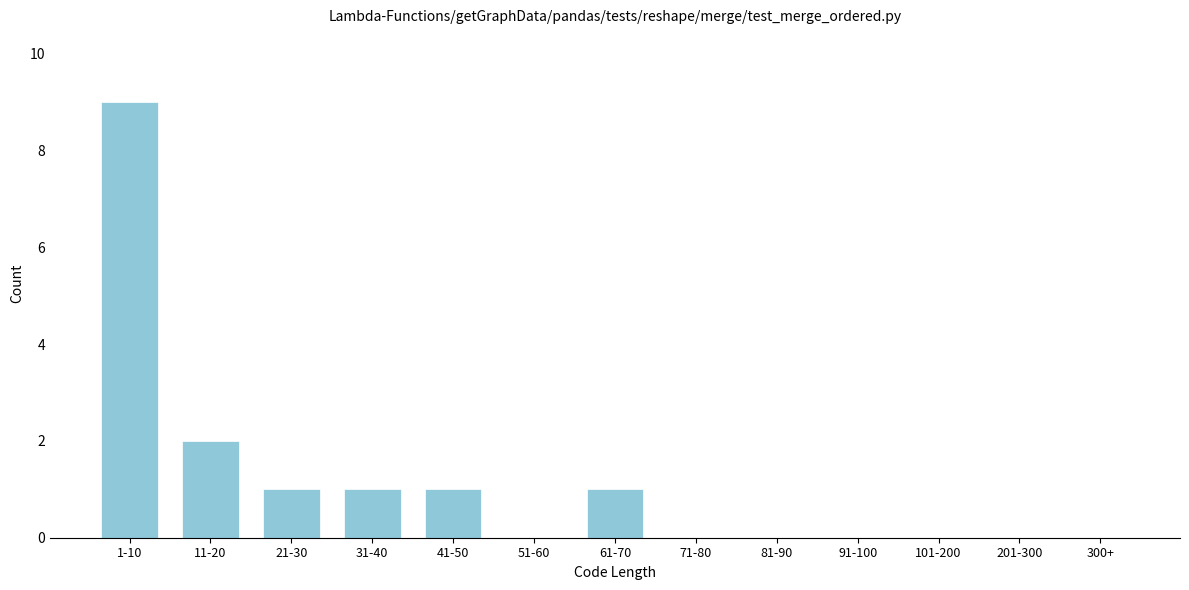

Reading left to right, what are all the values shown in this chart?

1-10=9	11-20=2	21-30=1	31-40=1	41-50=1	51-60=0	61-70=1	71-80=0	81-90=0	91-100=0	101-200=0	201-300=0	300+=0